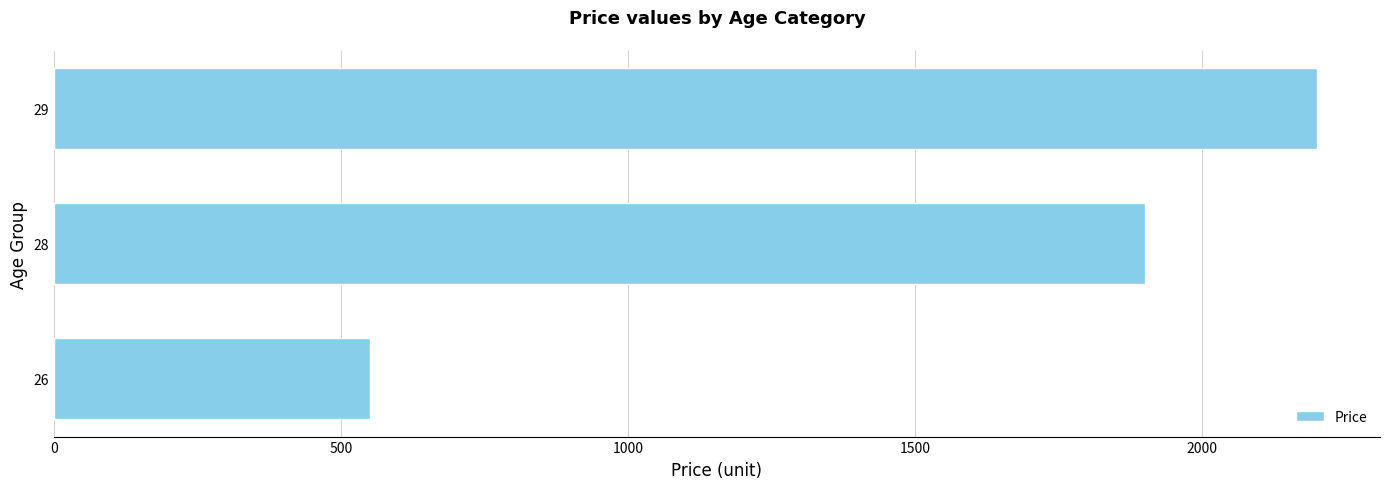

What is the ratio of the value at 28 to the value at 26?

3.5